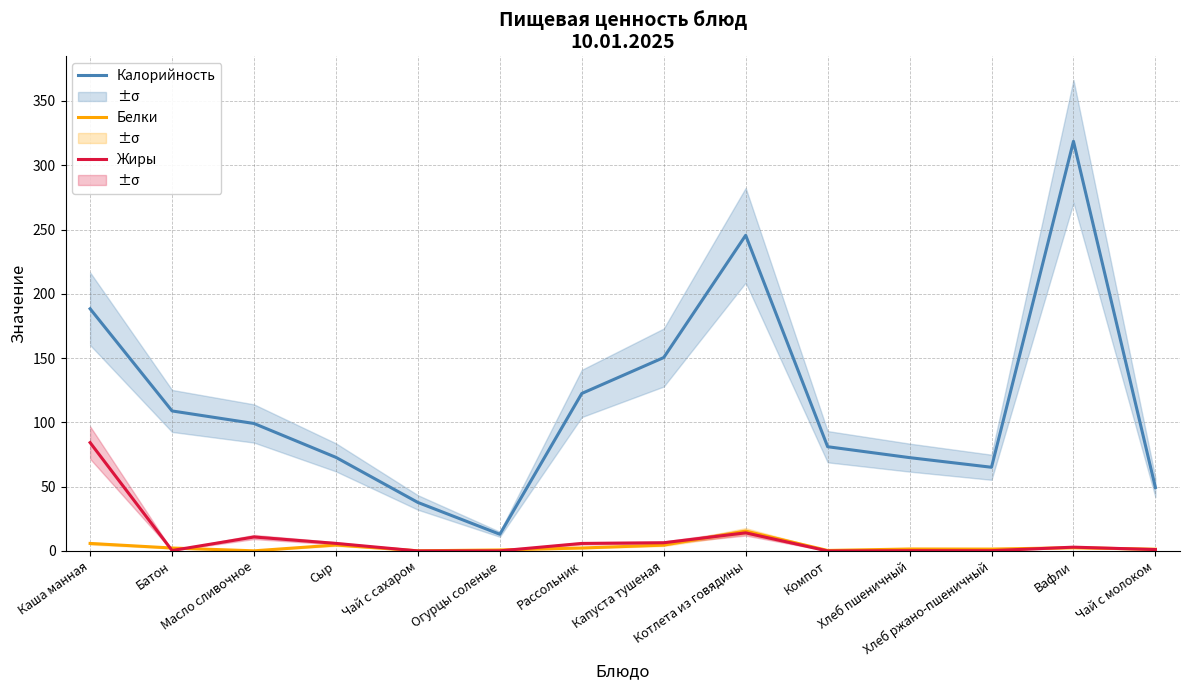

Between Сыр and Хлеб пшеничный, which is larger?

Сыр